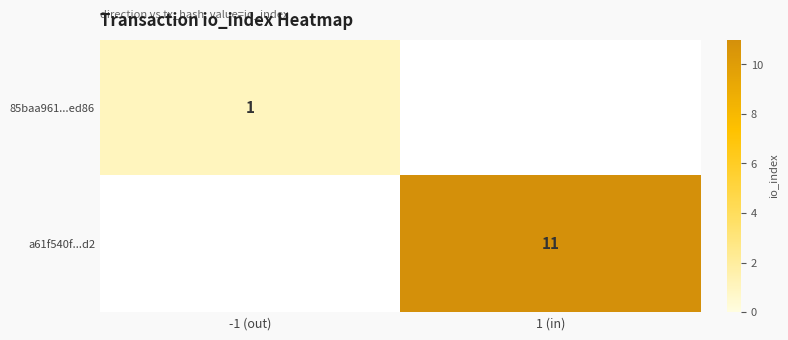

At how many categories does at least one series exceed 2?

1